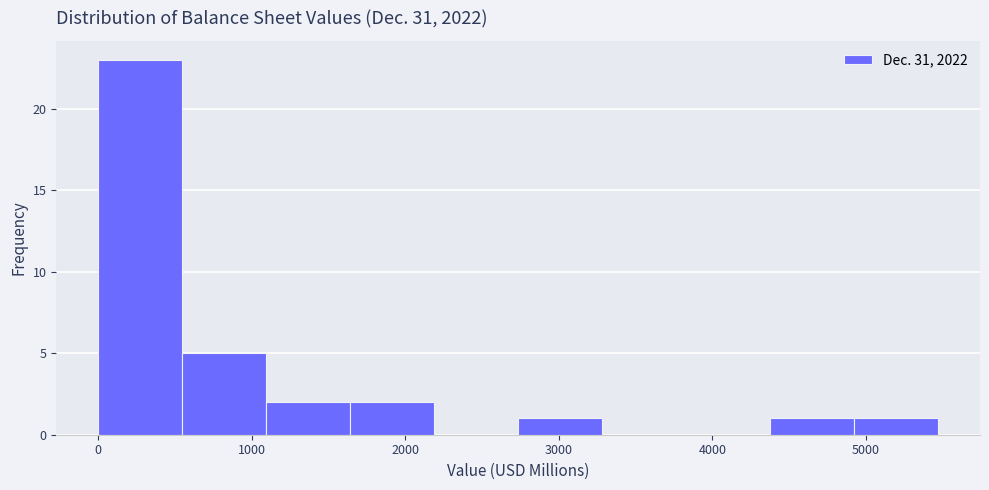

Which range on the x-axis has the tallest bar?

0 to 500